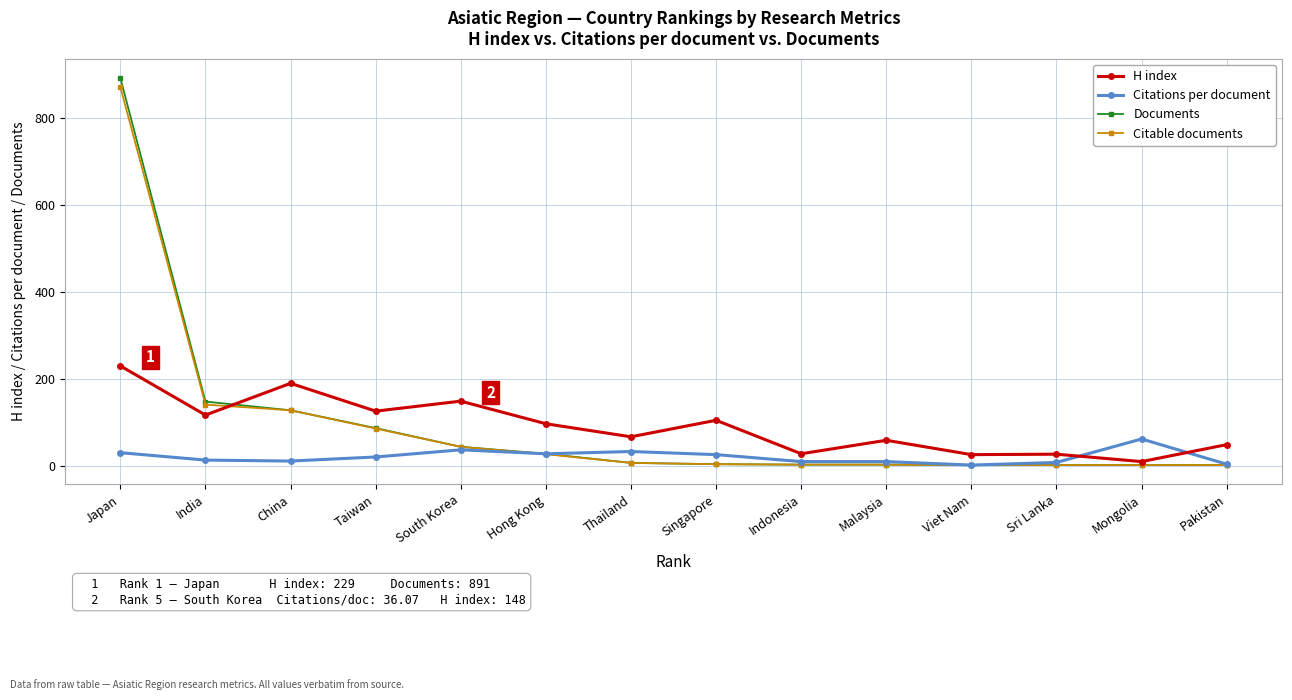

The value of H index at Hong Kong is 44.7. True or false?

False